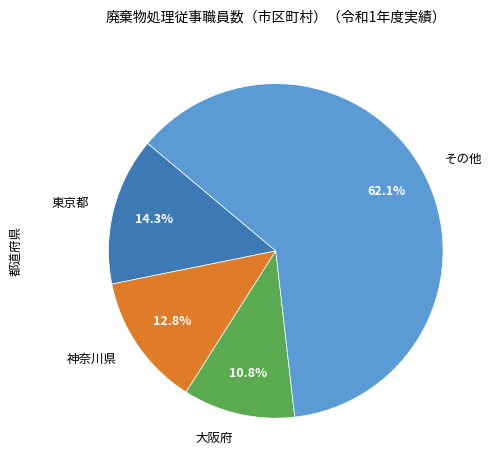

What percentage do 東京都 and 神奈川県 together represent?

27.1%